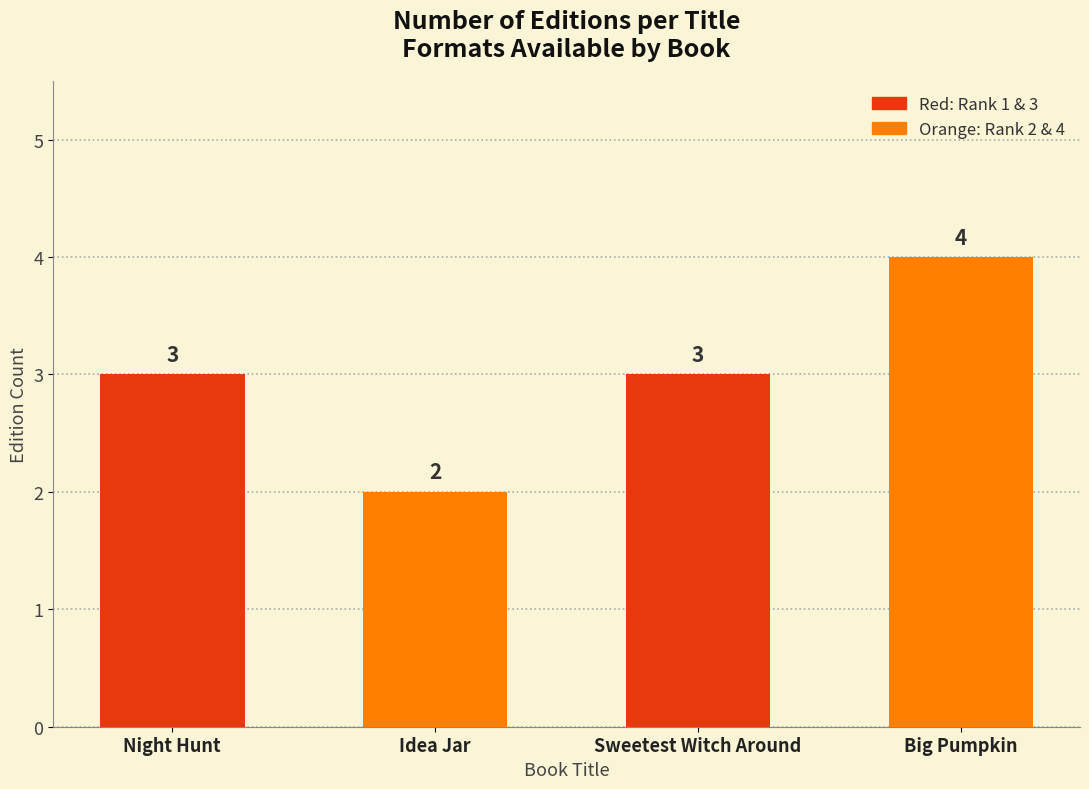

Which label corresponds to the smallest value in the chart?

Idea Jar